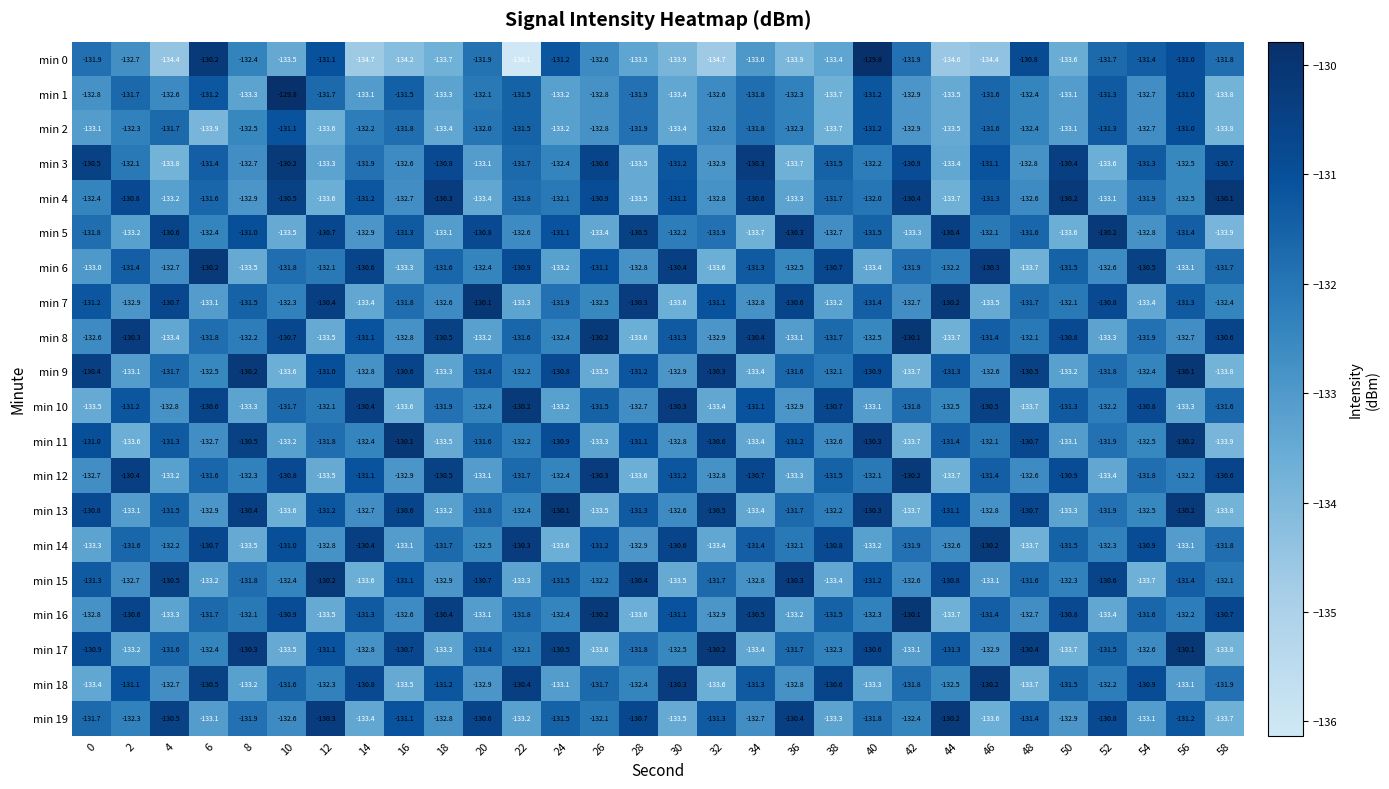

At which category does the chart reach its minimum across all series?

22